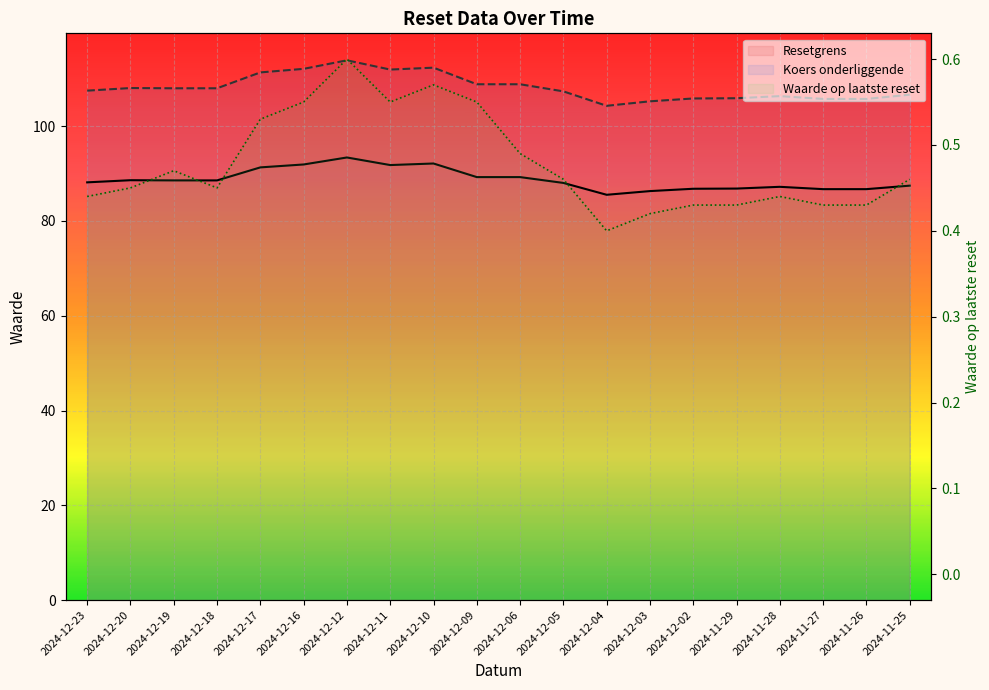

How many lines are shown in the chart?

3